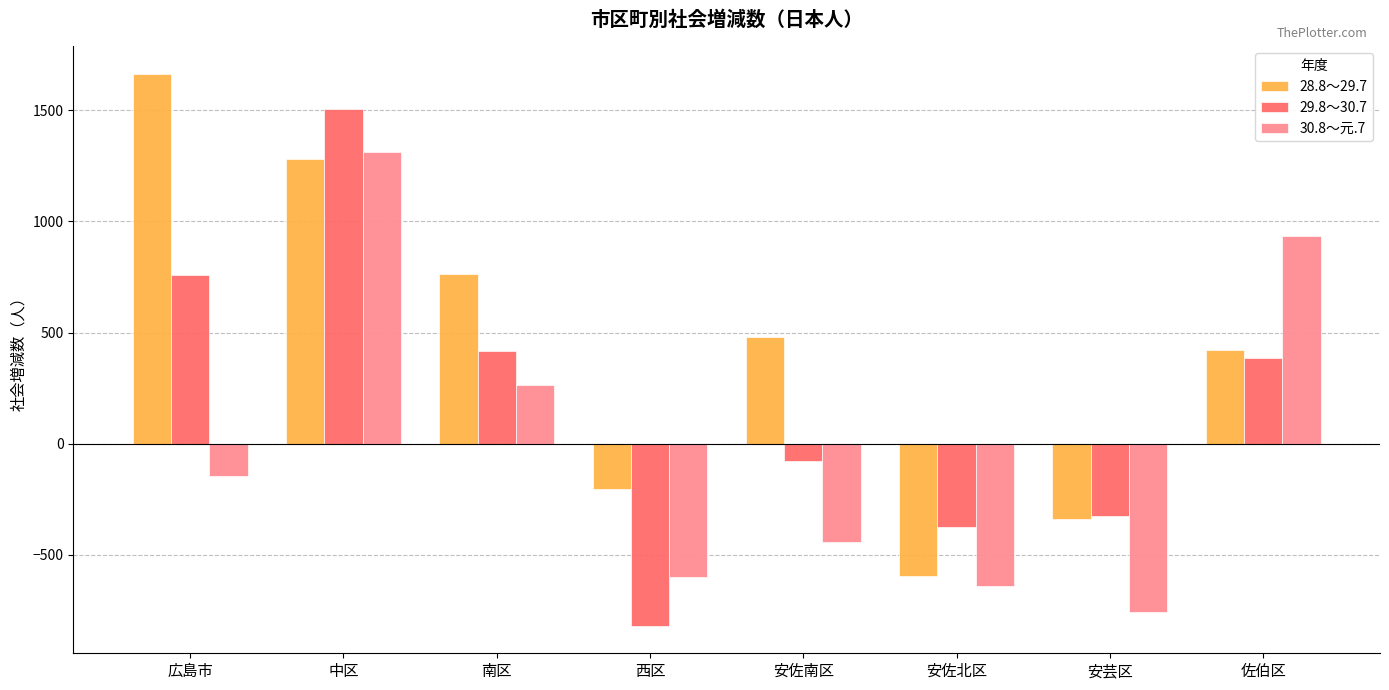

Reading left to right, extract all data points from this chart.

28.8～29.7: 1664	1283	763	-204	482	-595	-338	422
29.8～30.7: 761	1506	415	-819	-77	-373	-327	385
30.8～元.7: -147	1311	262	-602	-441	-640	-757	934